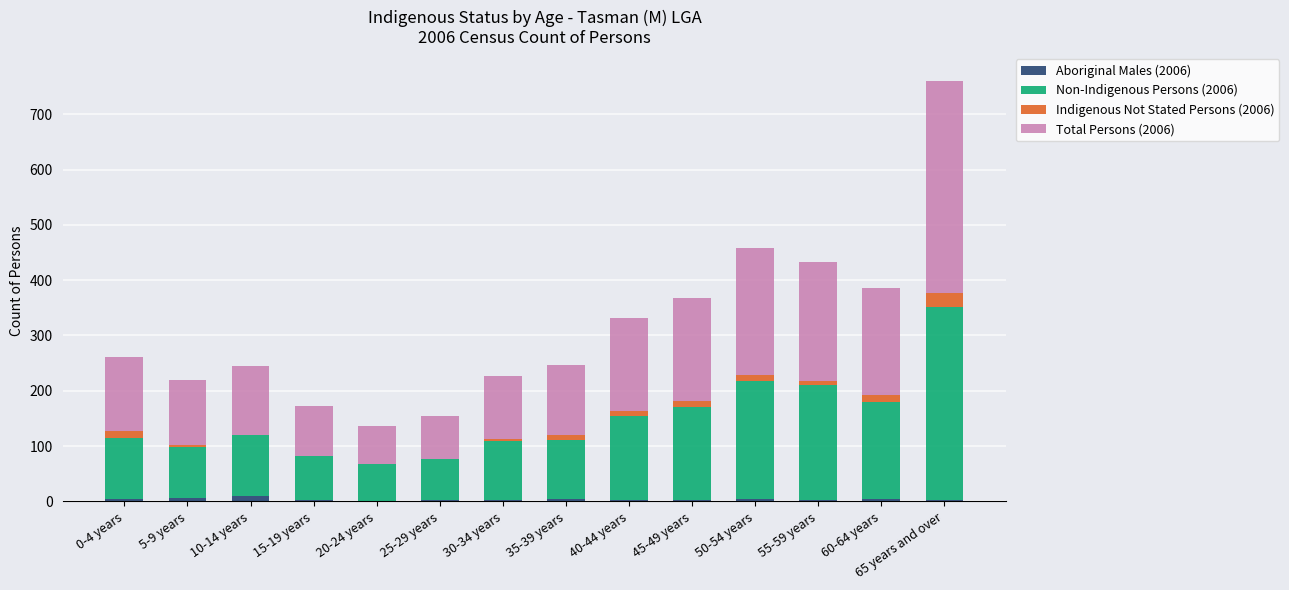

At which category is the sum across all series the highest?

65 years and over